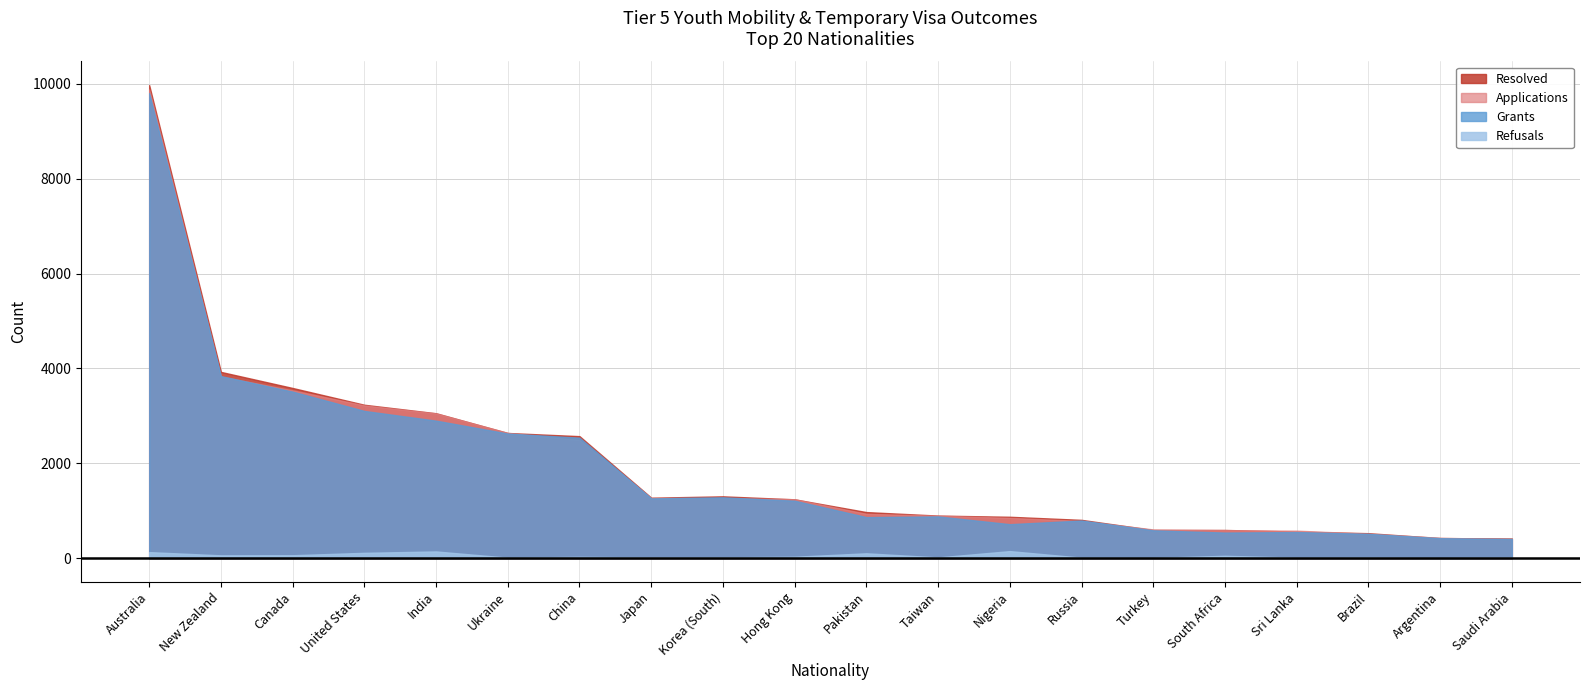

Between Pakistan and Sri Lanka, which series saw the biggest shift?

Resolved